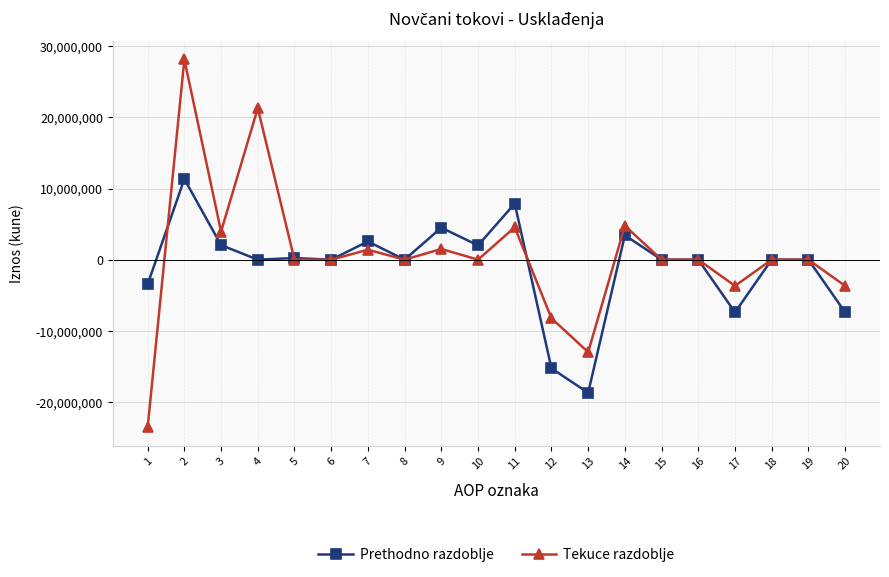

Where is the first local maximum for Prethodno razdoblje?

2